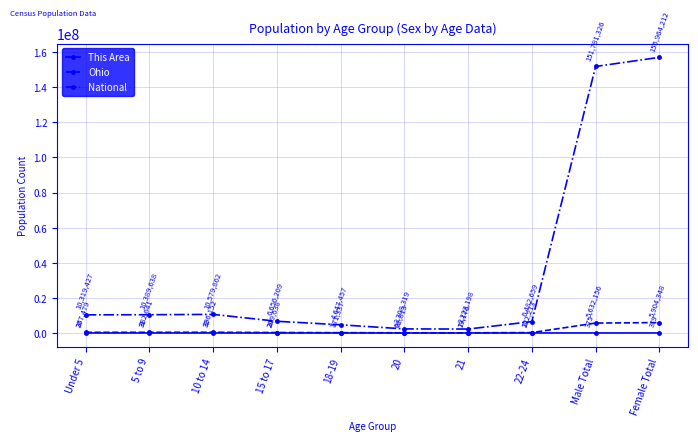

How many lines are shown in the chart?

3